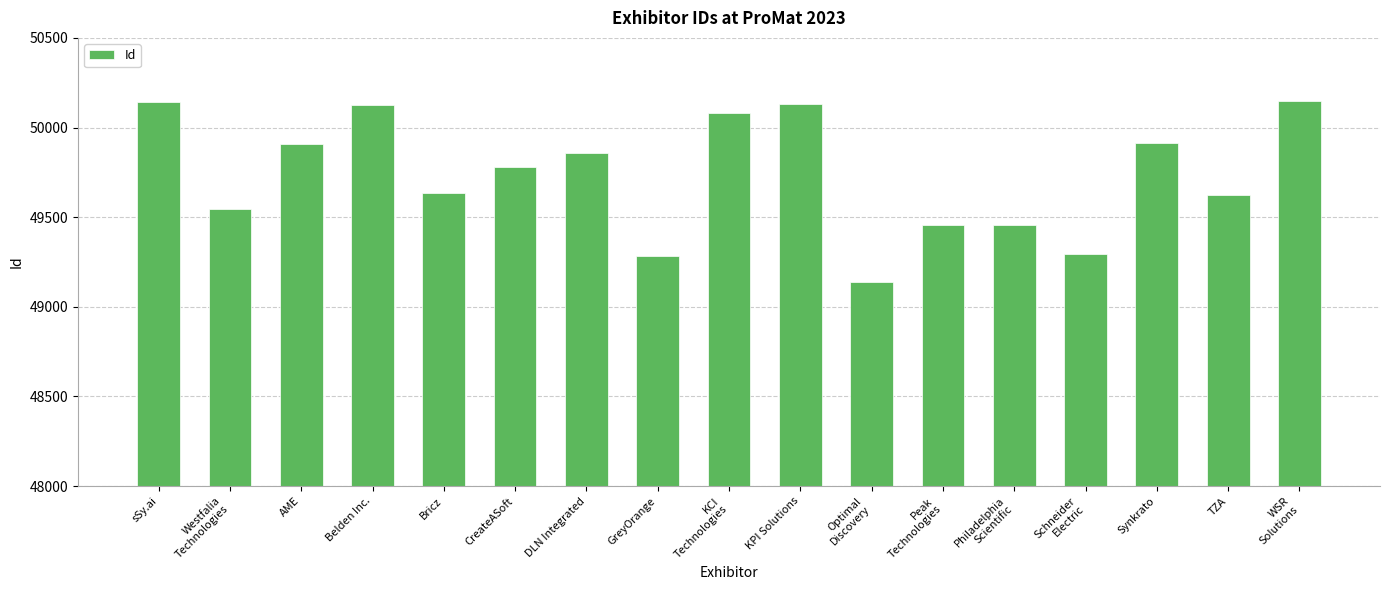

Count the number of data series in this chart.

1